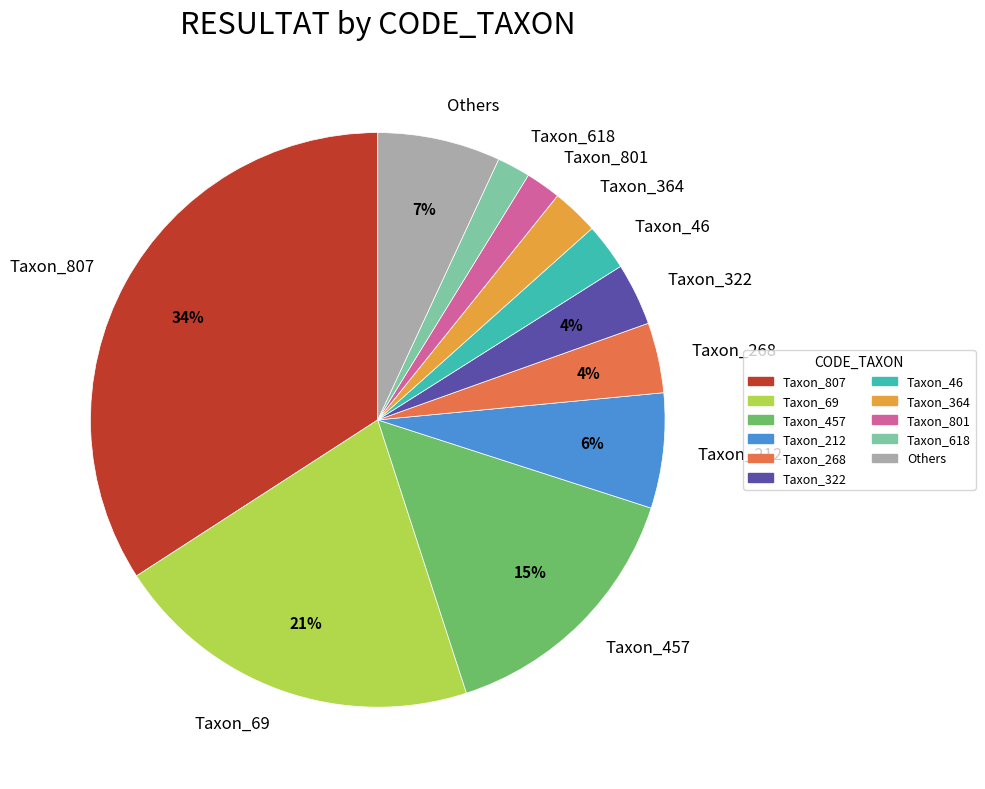

The Taxon_212 slice represents 1% of the pie. True or false?

False